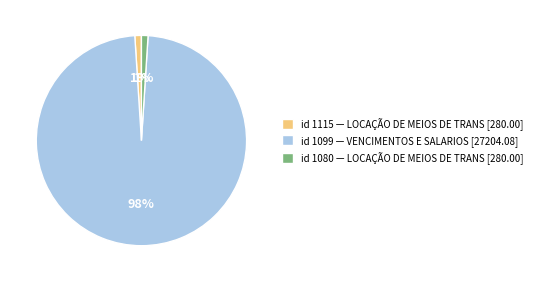

True or false: id 1099 — VENCIMENTOS E SALARIOS [27204.08] accounts for 98% of the total.

True